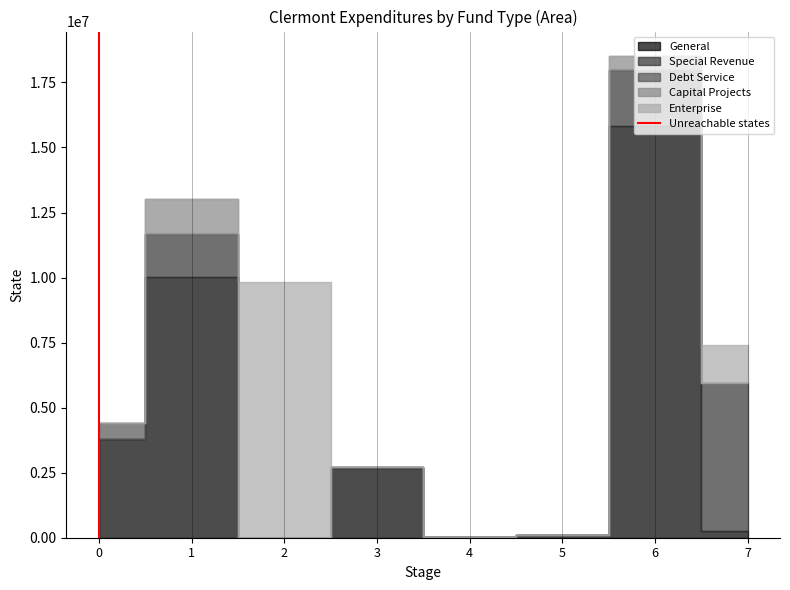

How many lines are shown in the chart?

1